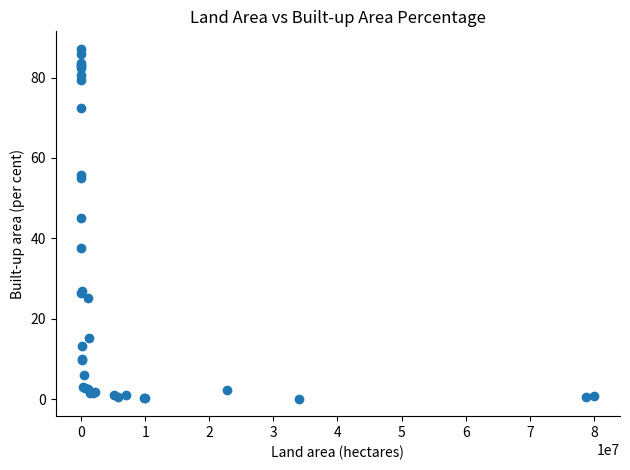

What Y value in the scatter plot is closest to 43?

44.9